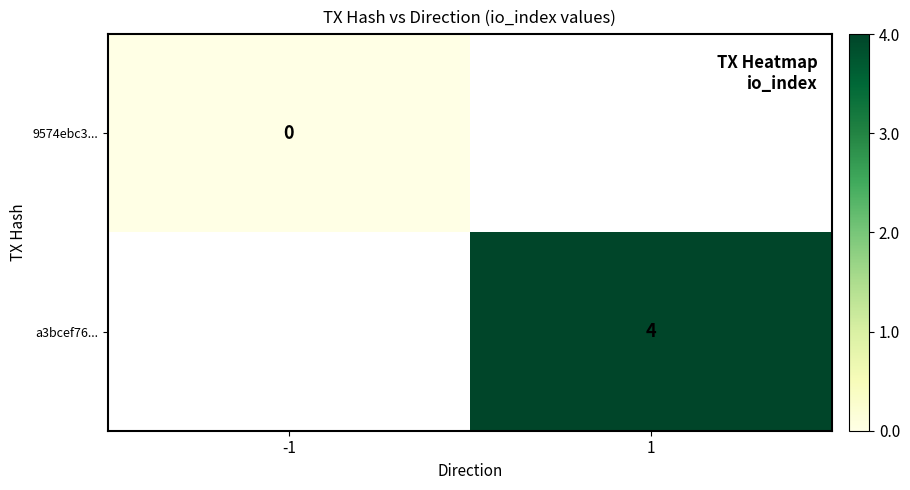

The a3bcef76... series shows 4 at 1. True or false?

True